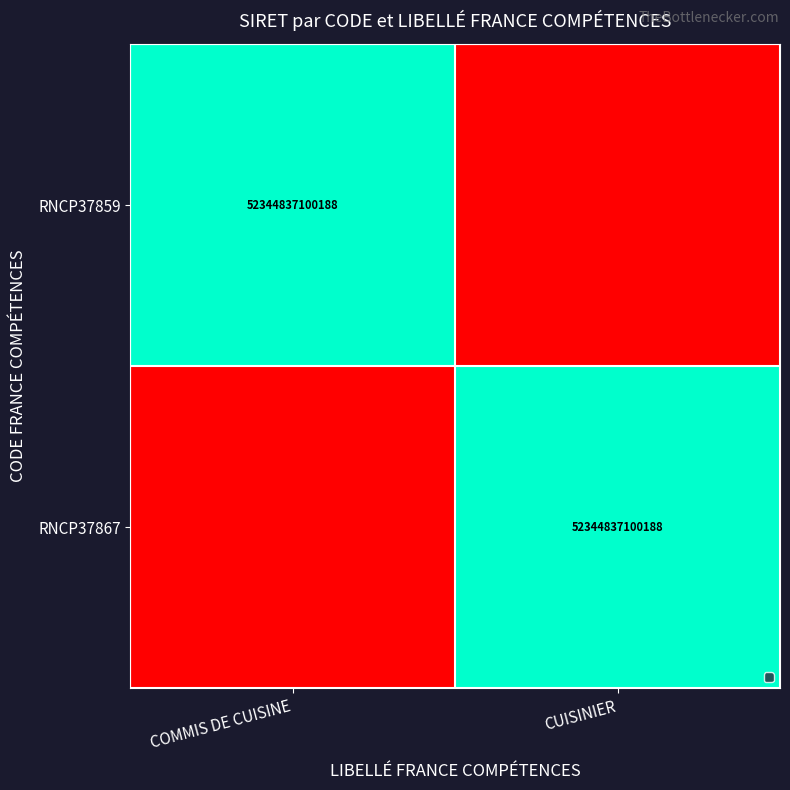

How many categories are shown in the chart?

2